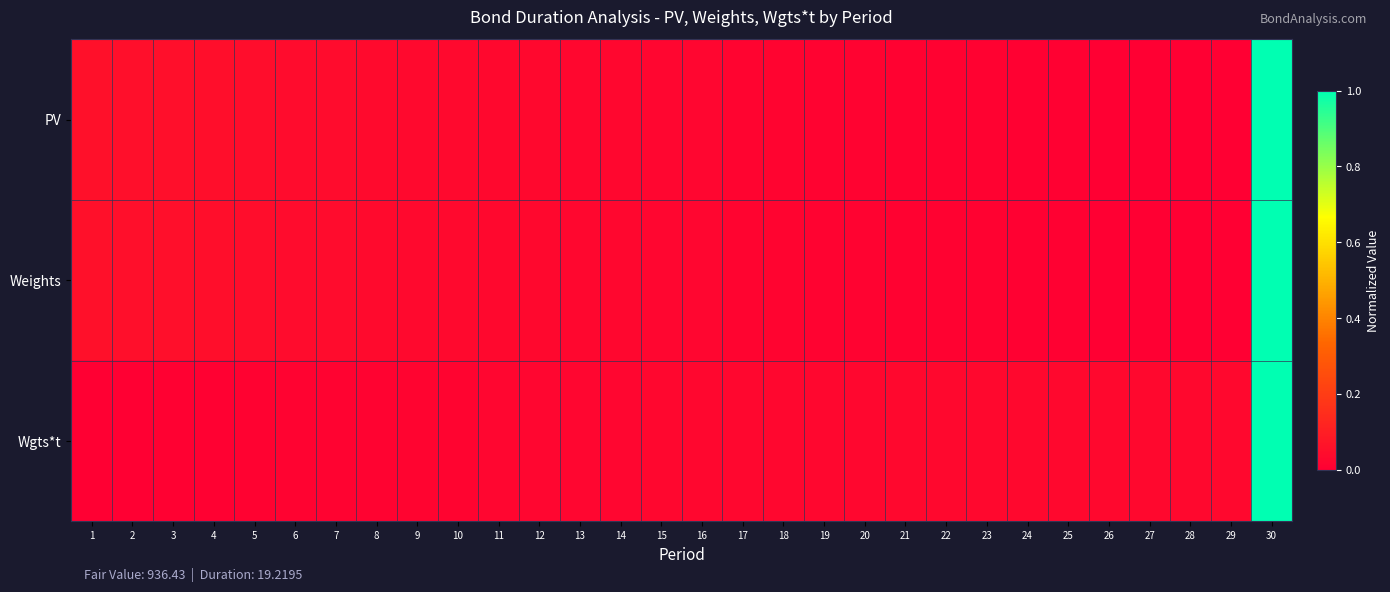

Reading left to right, extract all data points from this chart.

PV: 1=0.1	2=0.1	3=0.1	4=0.0	5=0.0	6=0.0	7=0.0	8=0.0	9=0.0	10=0.0	11=0.0	12=0.0	13=0.0	14=0.0	15=0.0	16=0.0	17=0.0	18=0.0	19=0.0	20=0.0	21=0.0	22=0.0	23=0.0	24=0.0	25=0.0	26=0.0	27=0.0	28=0.0	29=0.0	30=1.0
Weights: 1=0.1	2=0.1	3=0.1	4=0.0	5=0.0	6=0.0	7=0.0	8=0.0	9=0.0	10=0.0	11=0.0	12=0.0	13=0.0	14=0.0	15=0.0	16=0.0	17=0.0	18=0.0	19=0.0	20=0.0	21=0.0	22=0.0	23=0.0	24=0.0	25=0.0	26=0.0	27=0.0	28=0.0	29=0.0	30=1.0
Wgts*t: 1=0.0	2=0.0	3=0.0	4=0.0	5=0.0	6=0.0	7=0.0	8=0.0	9=0.0	10=0.0	11=0.0	12=0.0	13=0.0	14=0.0	15=0.0	16=0.0	17=0.0	18=0.0	19=0.0	20=0.0	21=0.0	22=0.0	23=0.0	24=0.0	25=0.0	26=0.0	27=0.0	28=0.0	29=0.0	30=1.0